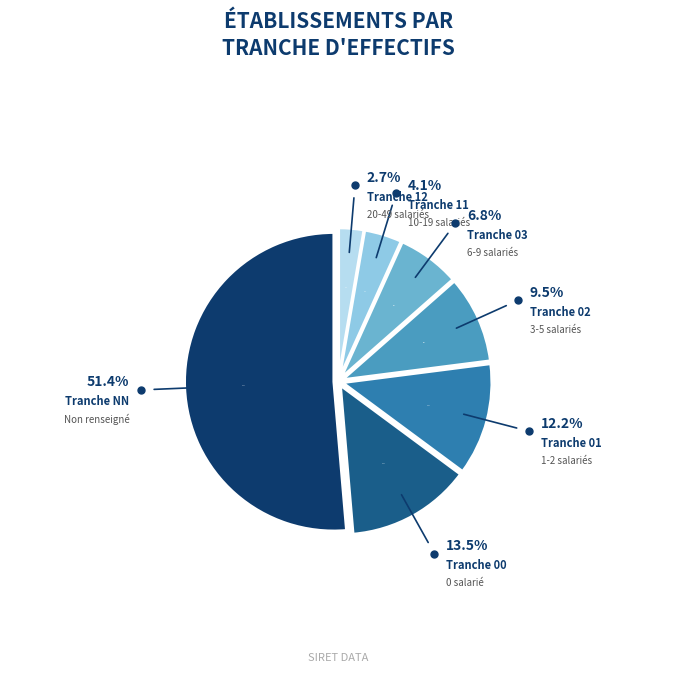

What is the ratio of the value at 12 to the value at 03?

0.4